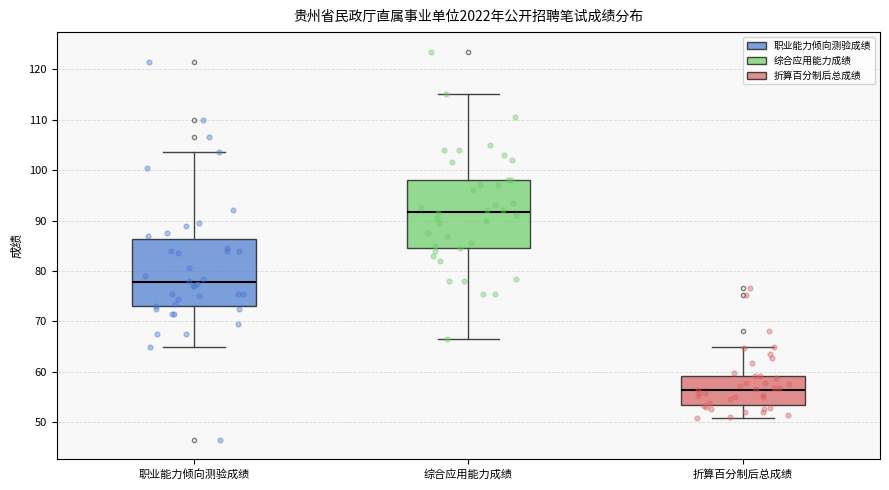

Which box's median line is the lowest?

折算百分制后总成绩